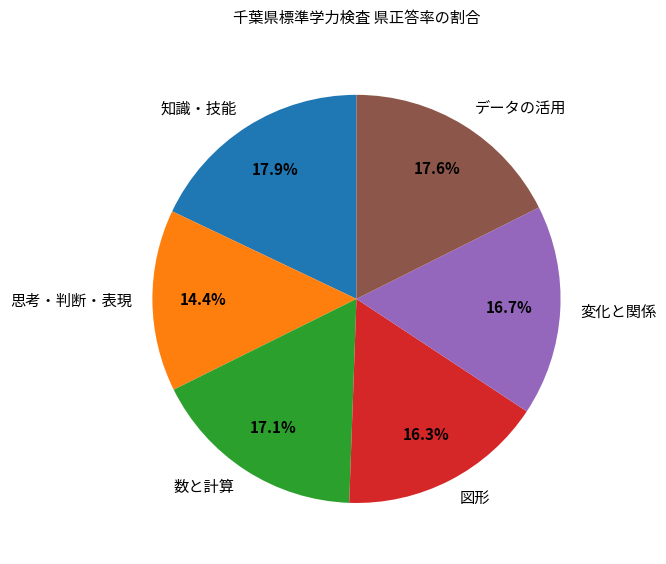

To the nearest percent, what percentage of the pie is データの活用?

18%